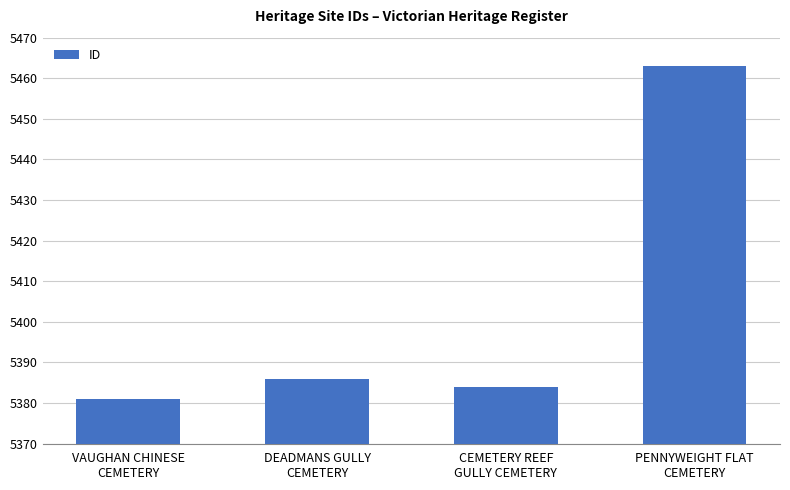

Which has a higher value, CEMETERY REEF
GULLY CEMETERY or VAUGHAN CHINESE
CEMETERY?

CEMETERY REEF
GULLY CEMETERY